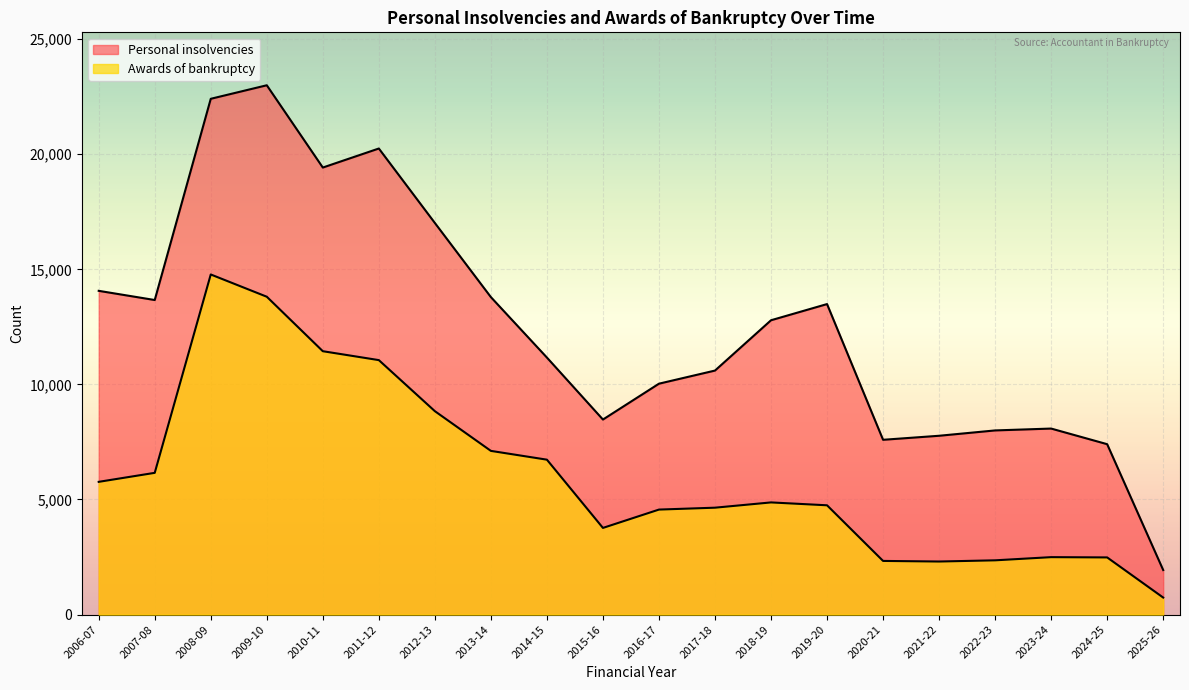

Is it true that Awards of bankruptcy equals 1267 at 2020-21?

False